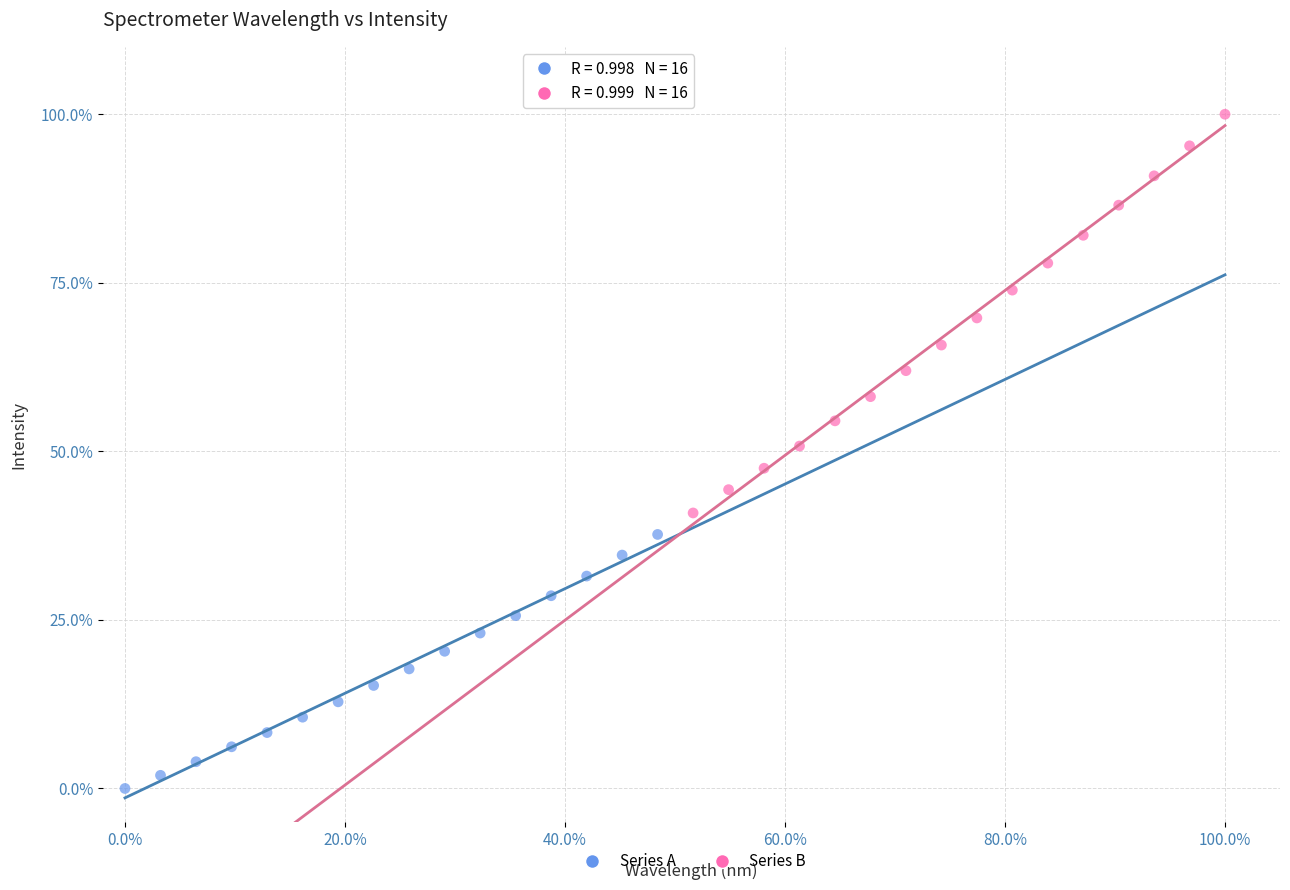

What are all the series names shown in the legend?

Series A, Series B